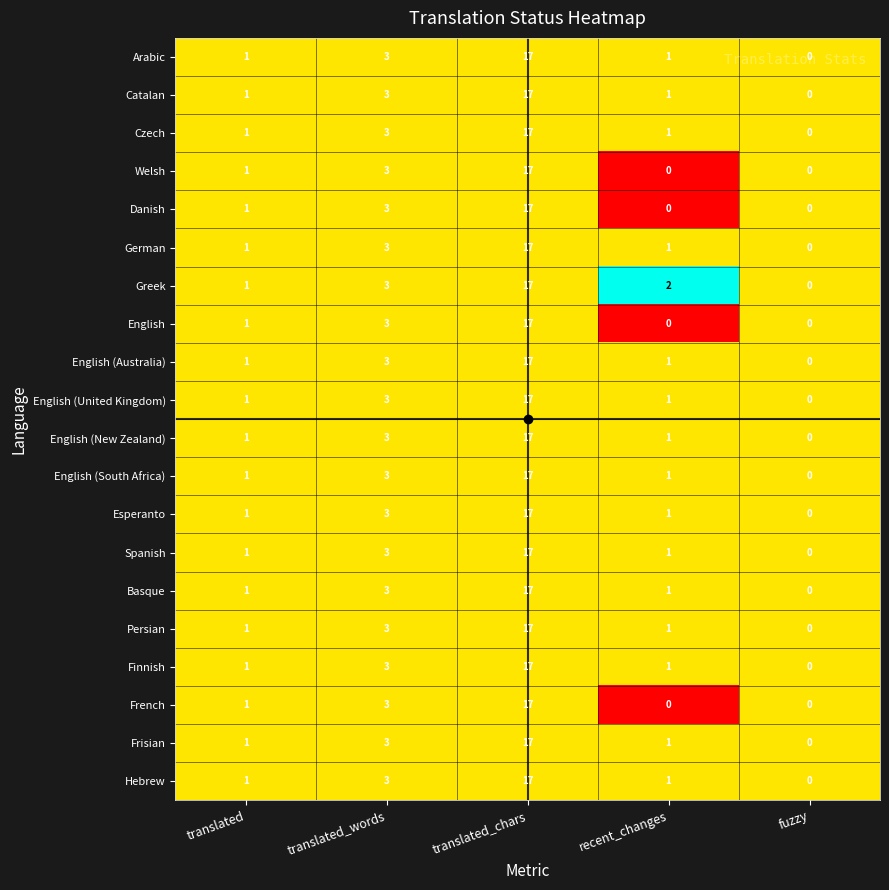

Is it true that English (United Kingdom) equals 3 at translated_words?

True